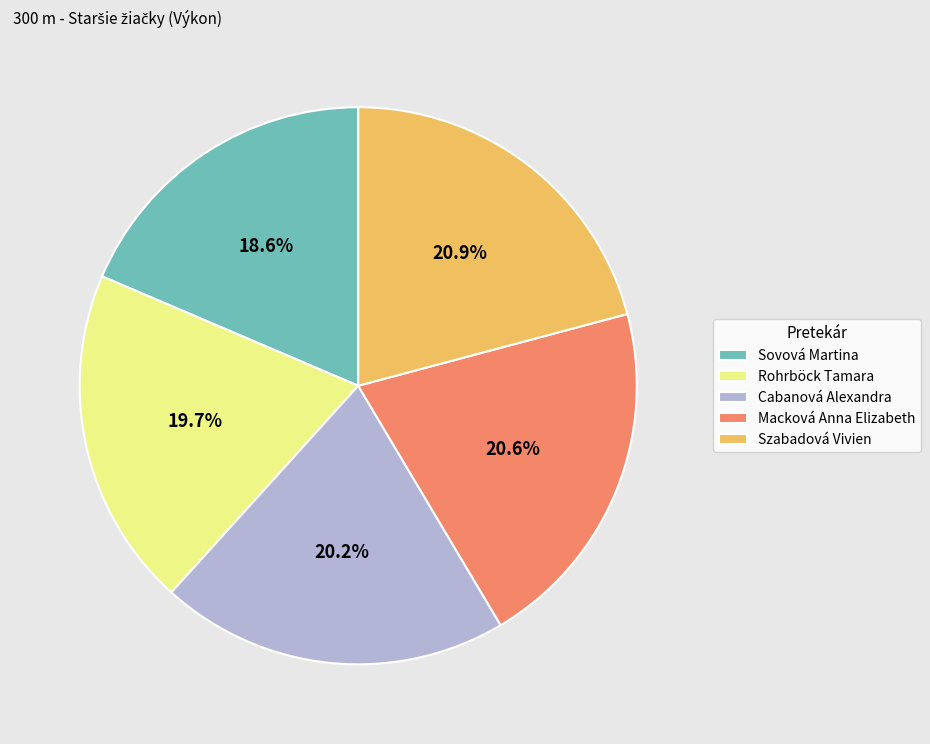

Is there any slice that represents more than half of the pie?

No